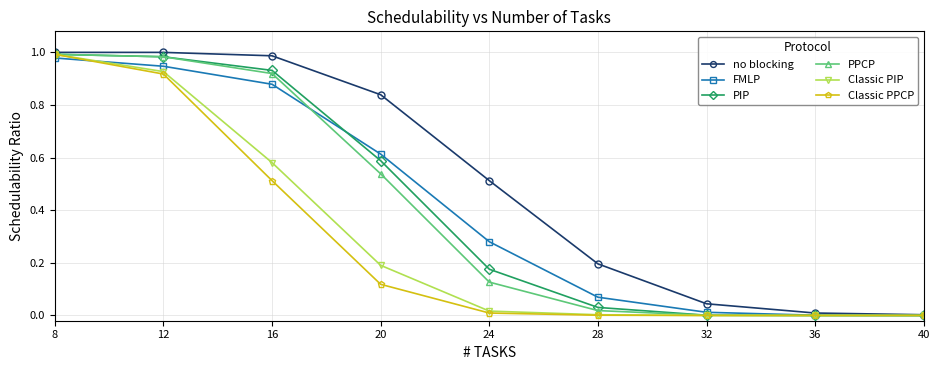

Is the value of PIP at 8 greater than the value of no blocking at 40?

Yes